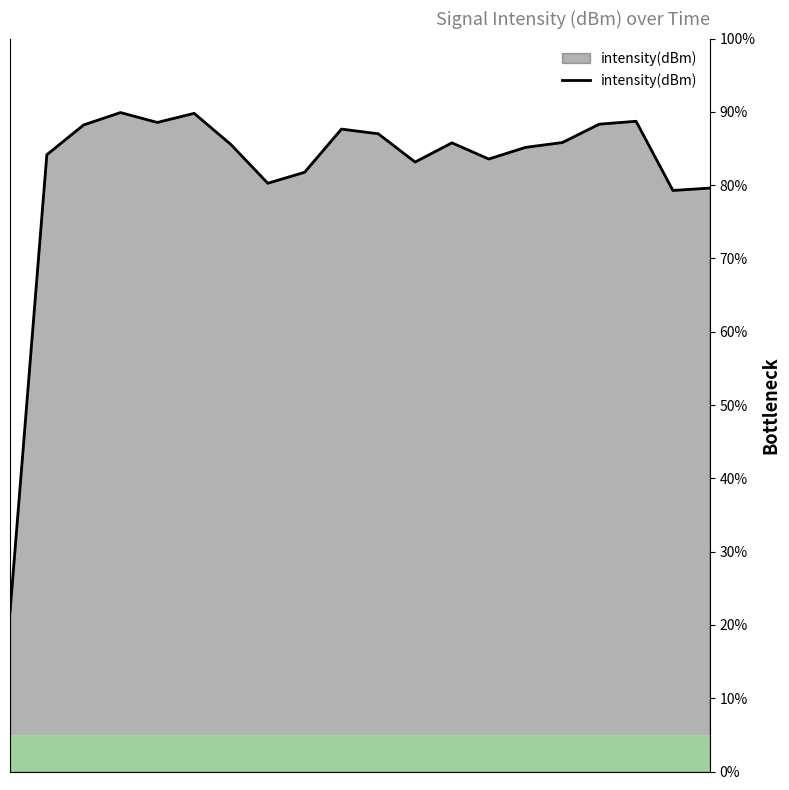

What is the sum of all values?

1644.0